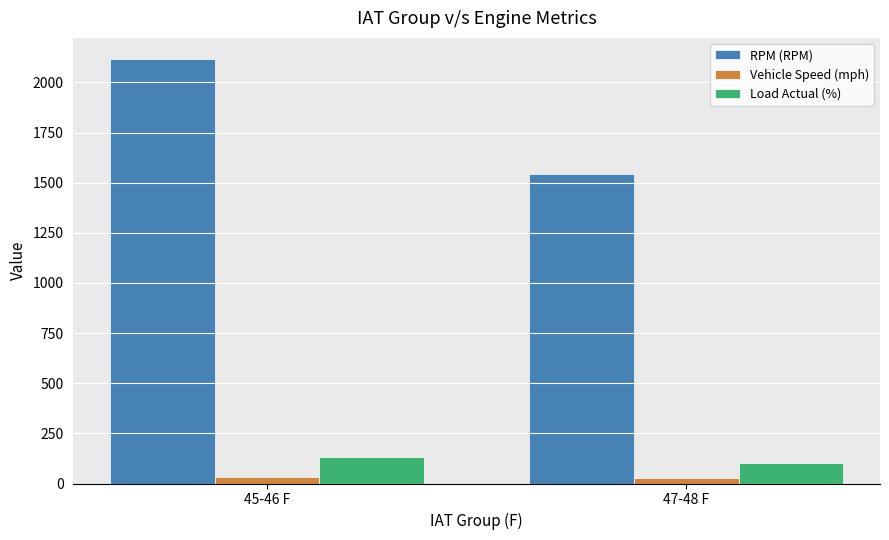

What value does the Vehicle Speed (mph) series have at 45-46 F?

34.4